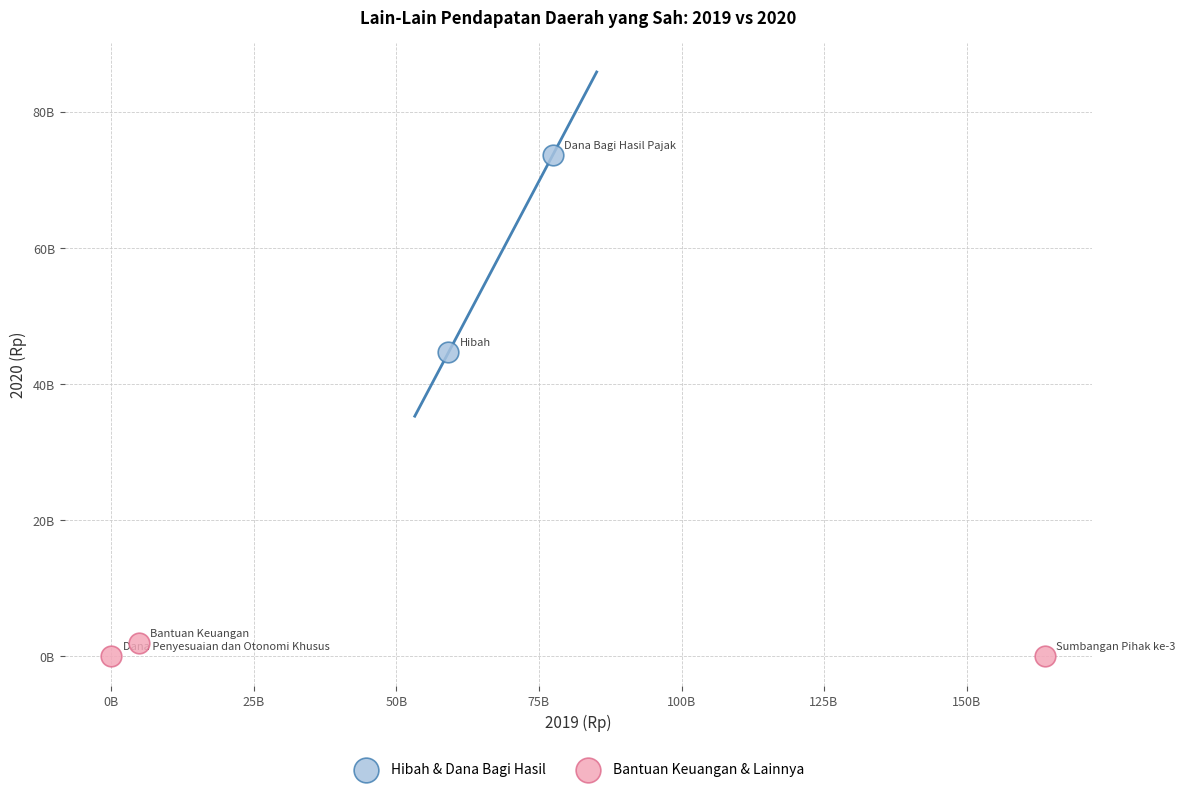

Which series contains the lowest Y value?

Bantuan Keuangan & Lainnya